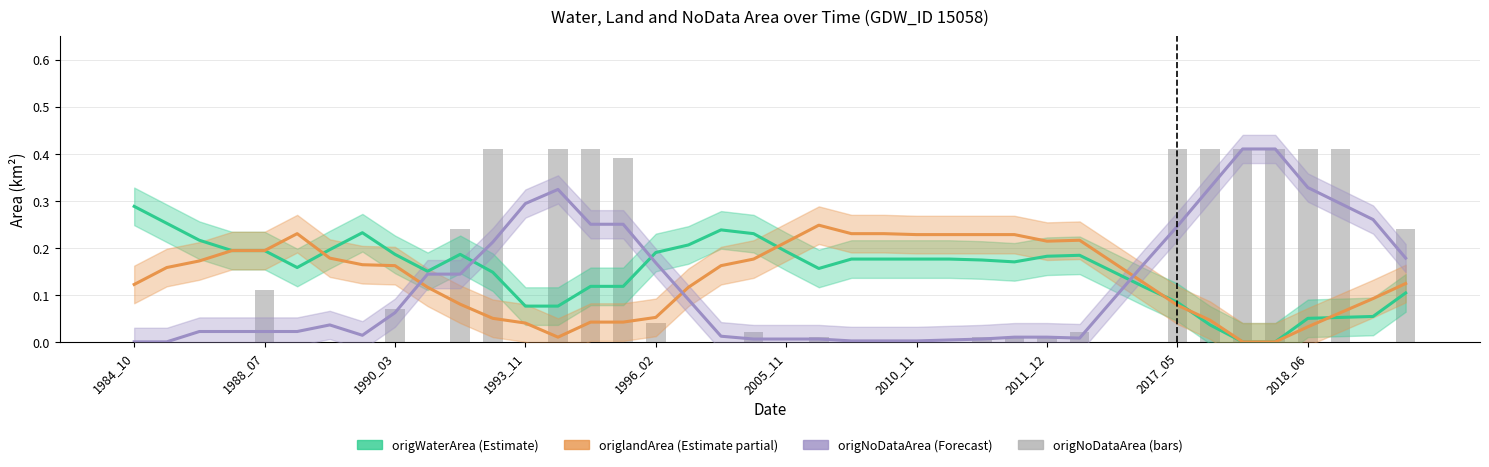

What is the total value across all series at 25?

0.4